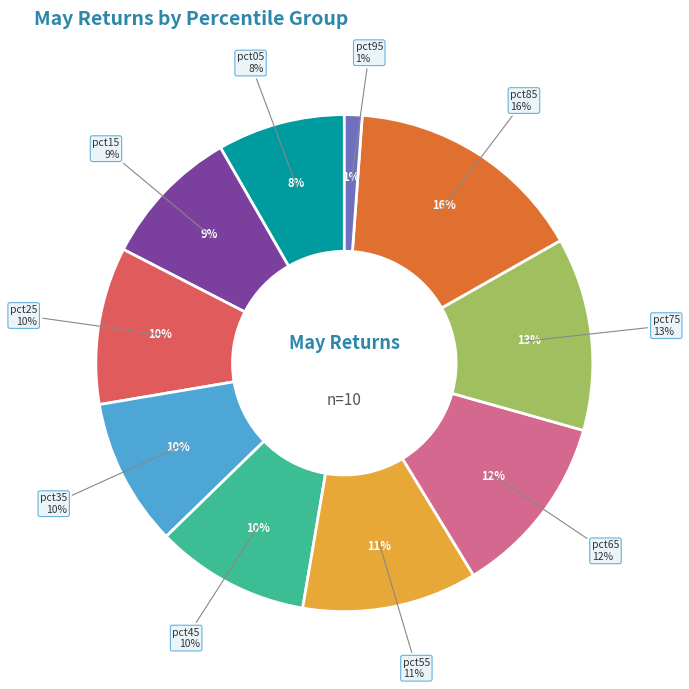

Combined, what portion of the pie is pct35 and pct75?

22.2%